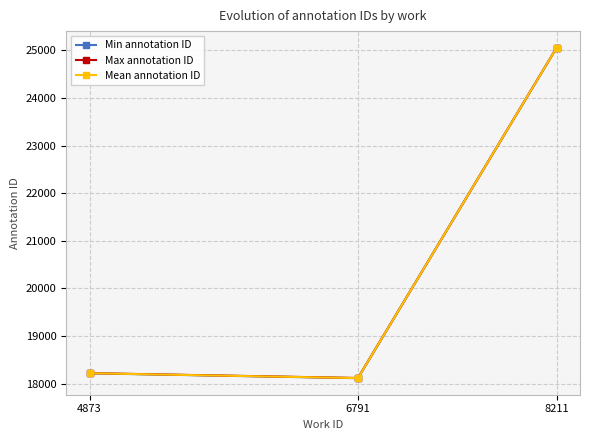

Reading left to right, list all the values displayed in this chart.

Min annotation ID: 4873=18217.0	6791=18114.0	8211=25057.0
Max annotation ID: 4873=18220.0	6791=18118.0	8211=25057.0
Mean annotation ID: 4873=18218.5	6791=18116.0	8211=25057.0